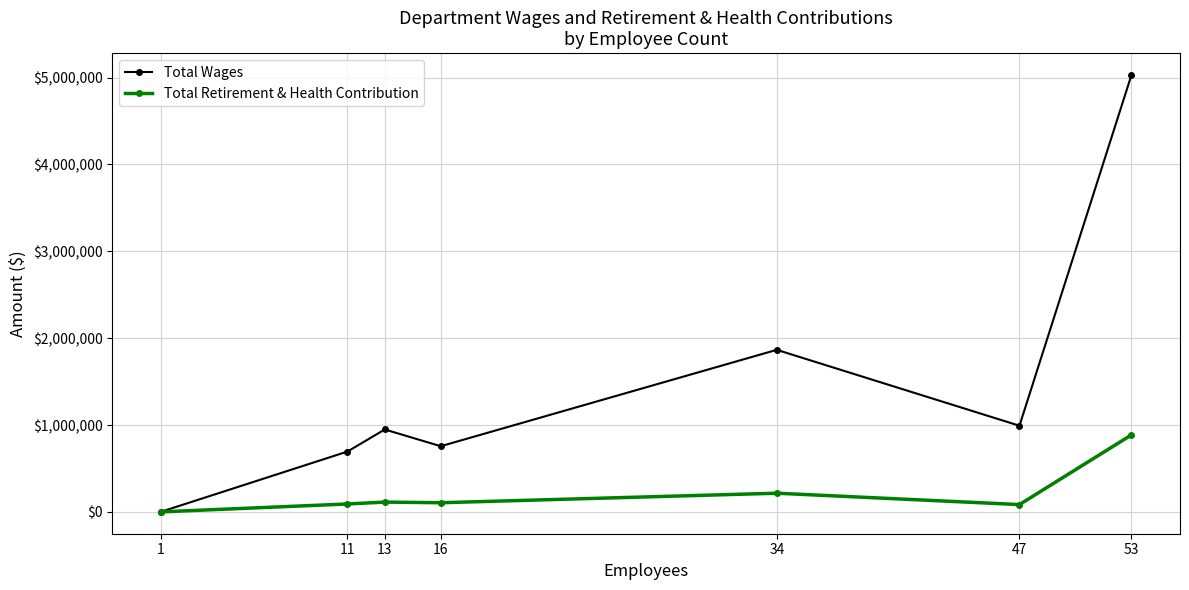

In Total Wages, how many points are lower than both neighbors (excluding endpoints)?

2